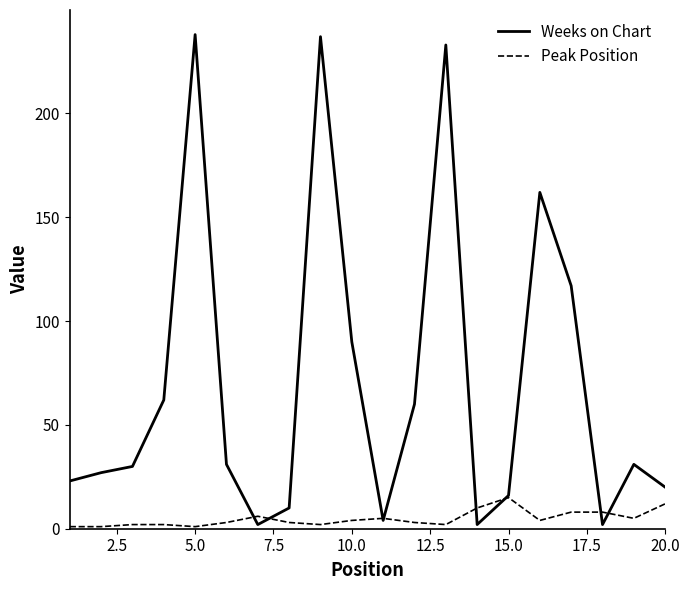

Reading left to right, what are all the values shown in this chart?

Weeks on Chart: 23	27	30	62	238	31	2	10	237	90	4	60	233	2	16	162	117	2	31	20
Peak Position: 1	1	2	2	1	3	6	3	2	4	5	3	2	10	15	4	8	8	5	12